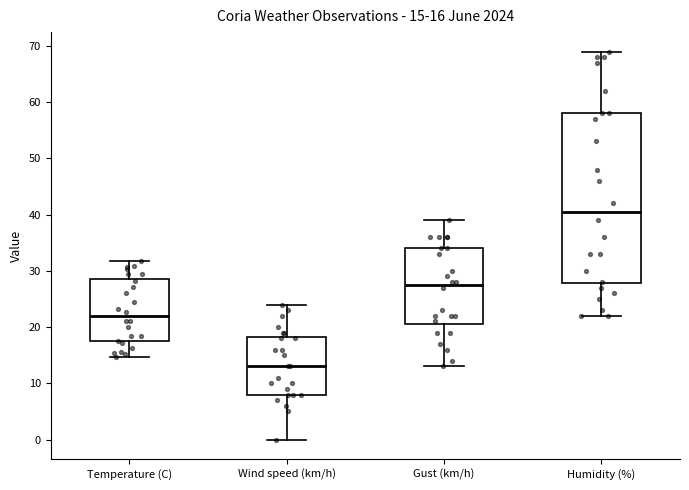

Which box has the highest median line?

Humidity (%)